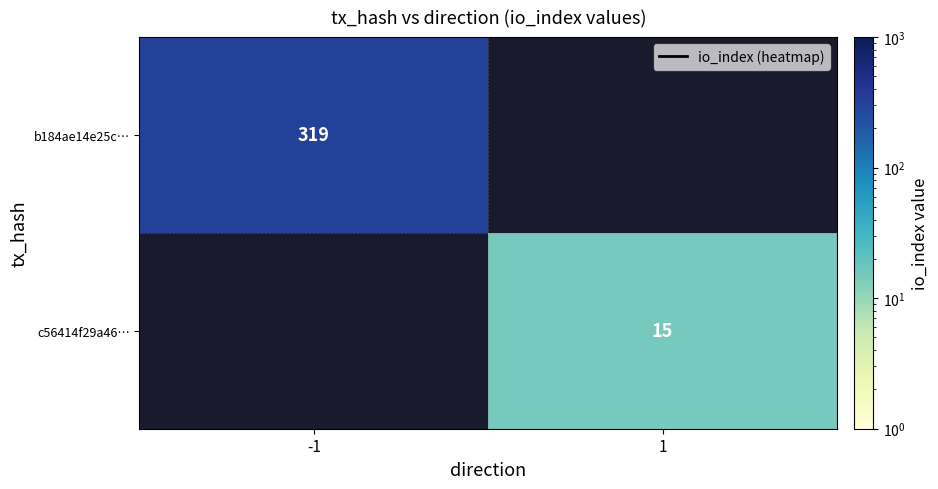

Is it true that b184ae14e25c… equals 140 at -1?

False